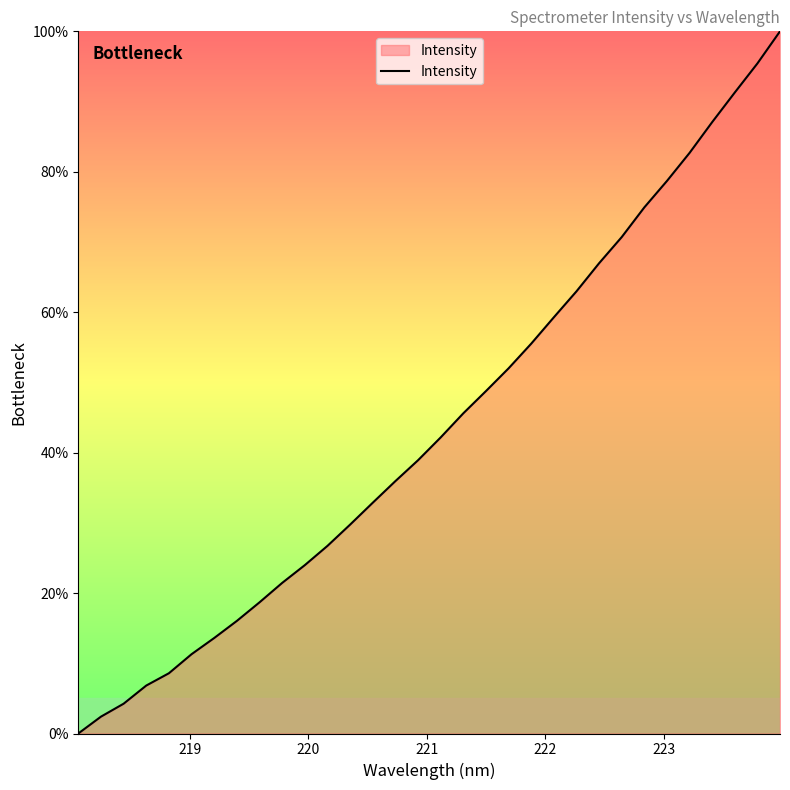

What is the maximum value shown in the chart?

100.0